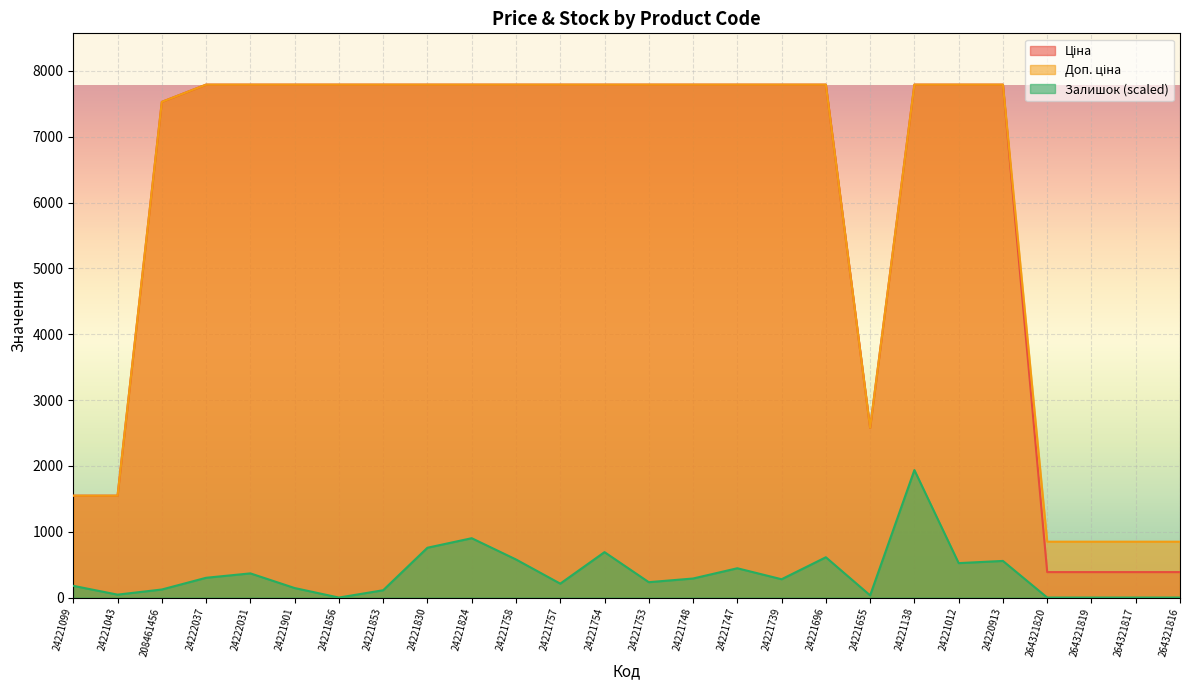

What is the approximate value of Доп. ціна at 24221757?

7792.9